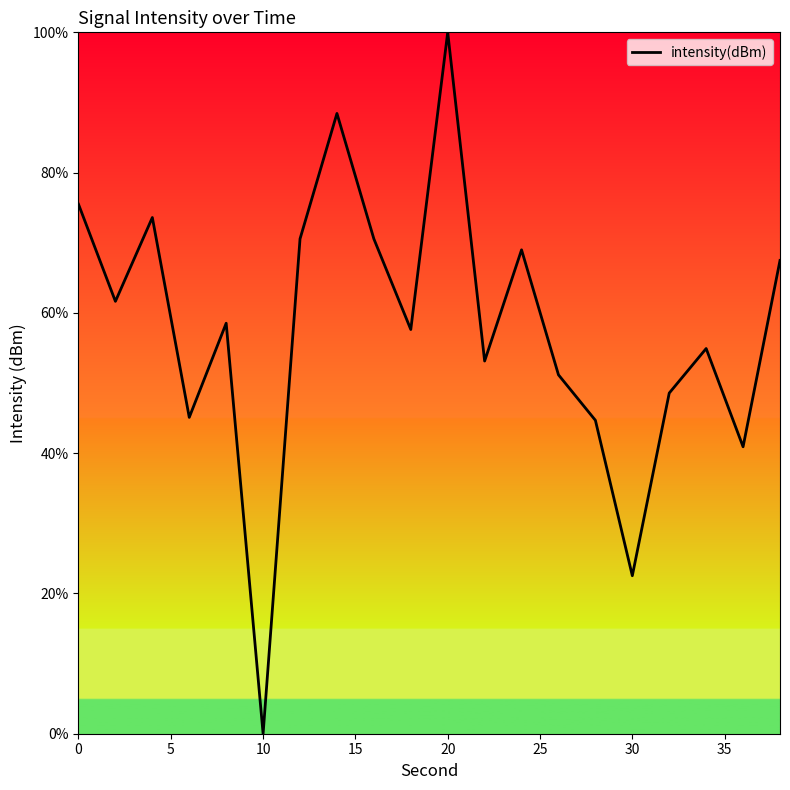

What is the maximum value shown in the chart?

100.0